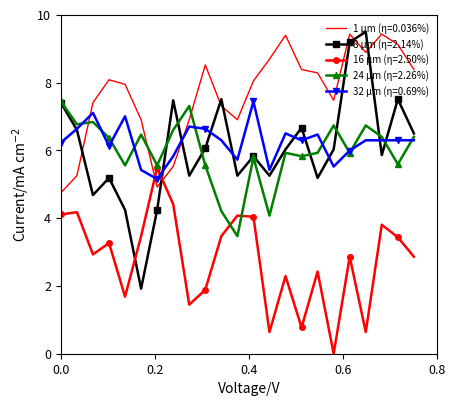

What is the highest value of the 1 μm (η=0.036%) series?

9.4